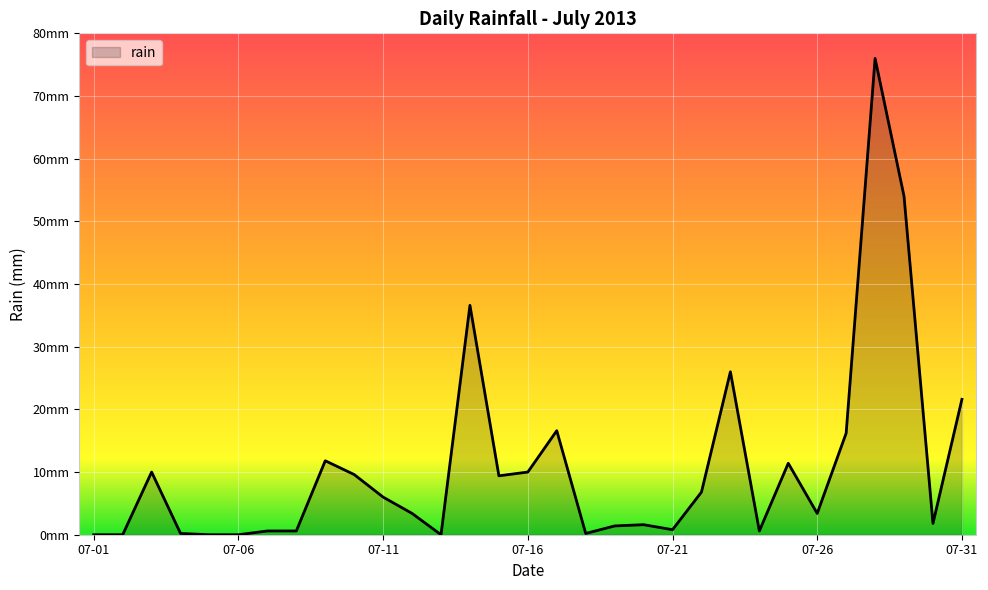

List the labels in order of value, smallest first.

2013-07-01, 2013-07-02, 2013-07-05, 2013-07-06, 2013-07-13, 2013-07-04, 2013-07-18, 2013-07-07, 2013-07-08, 2013-07-24, 2013-07-21, 2013-07-19, 2013-07-20, 2013-07-30, 2013-07-12, 2013-07-26, 2013-07-11, 2013-07-22, 2013-07-15, 2013-07-10, 2013-07-03, 2013-07-16, 2013-07-25, 2013-07-09, 2013-07-27, 2013-07-17, 2013-07-31, 2013-07-23, 2013-07-14, 2013-07-29, 2013-07-28